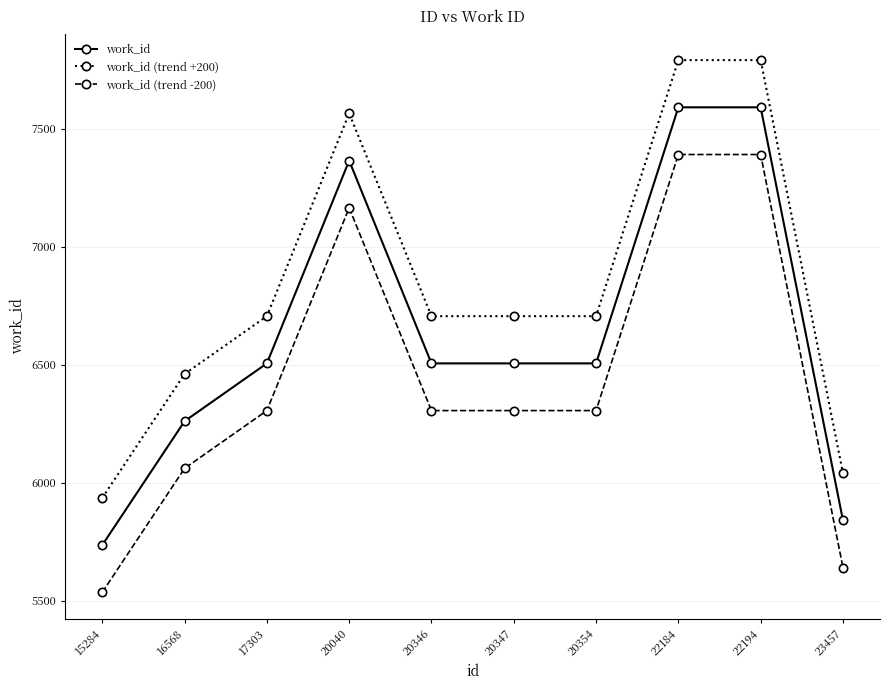

How many data points in work_id (trend -200) are less than 6306?

3